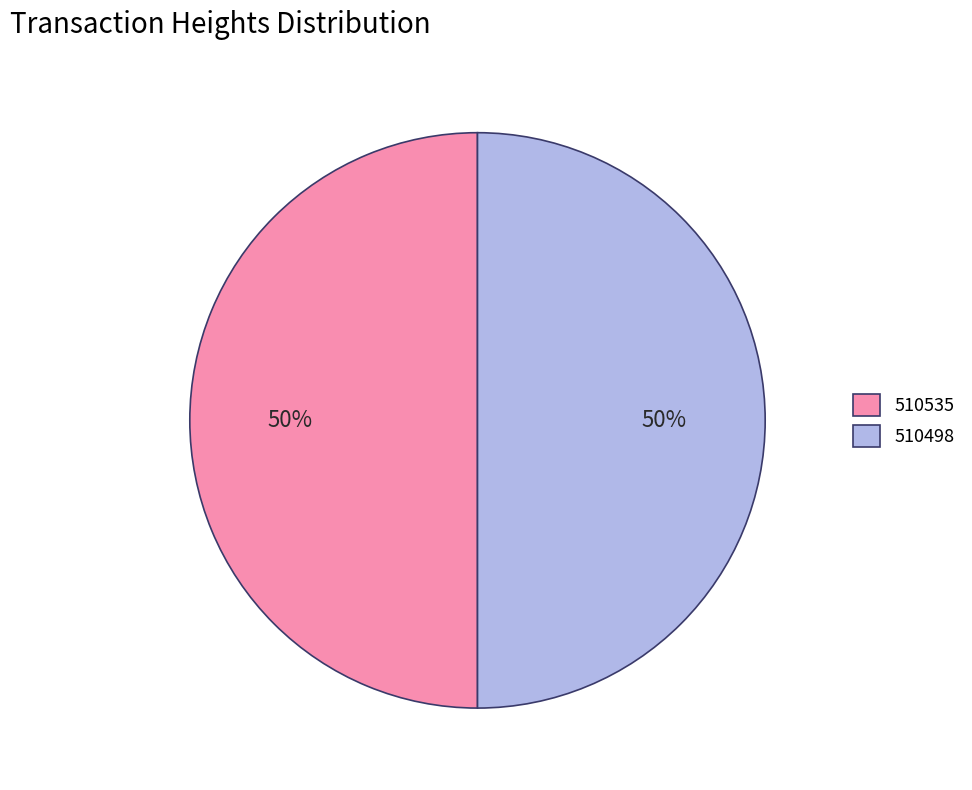

How many slices are in this pie chart?

2